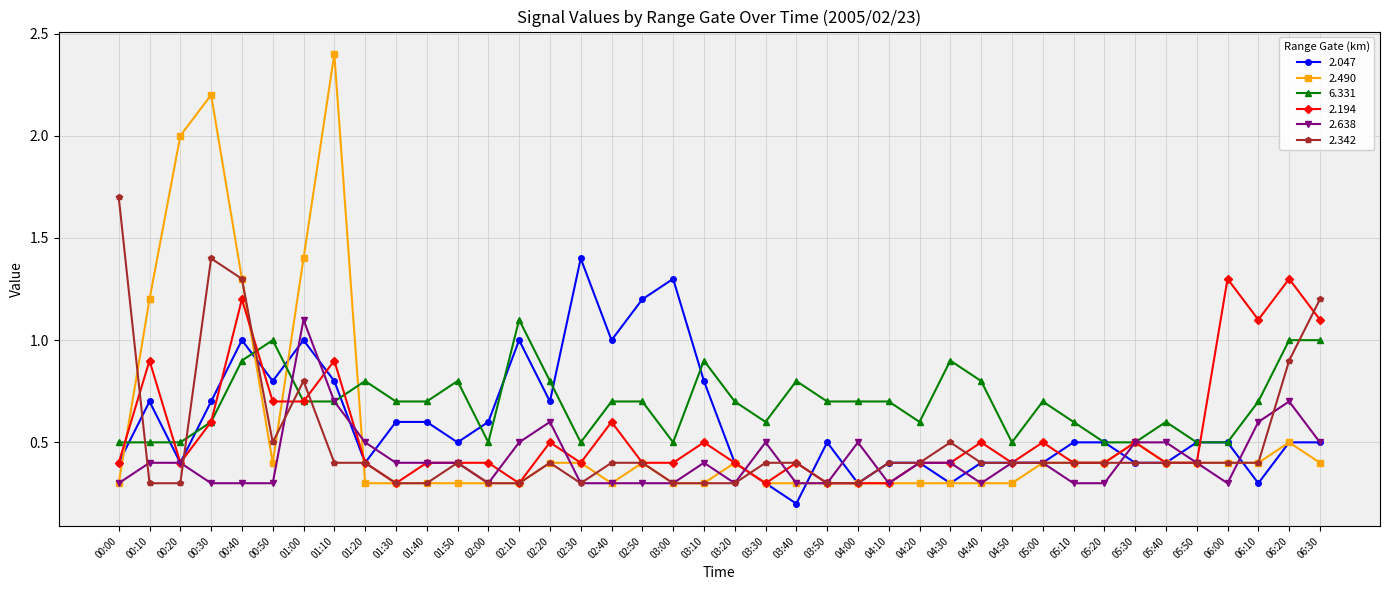

The 2.490 series shows 2.0 at 00:20. True or false?

True